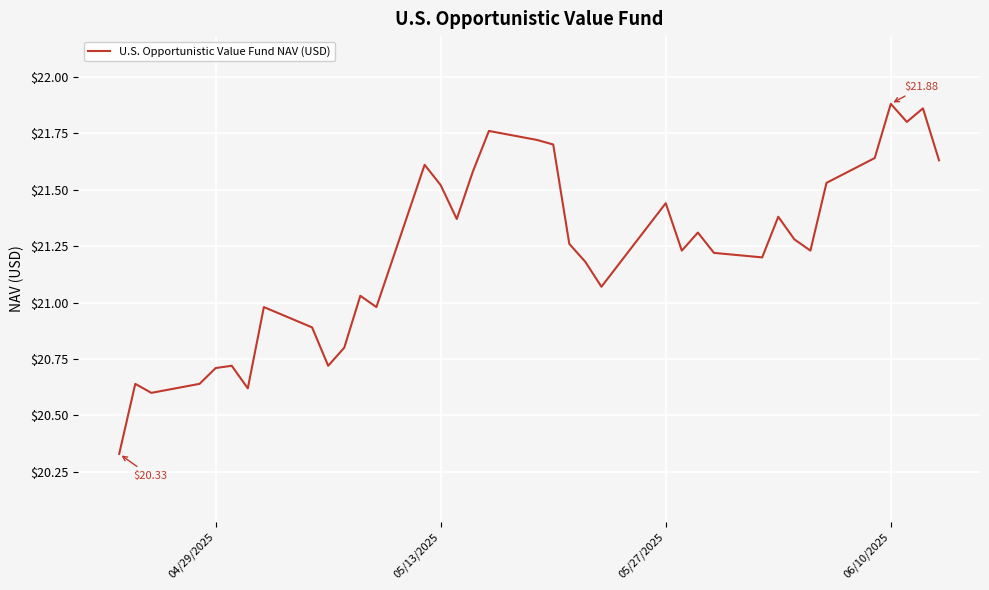

What is the value of the 33rd point from the left?

21.6